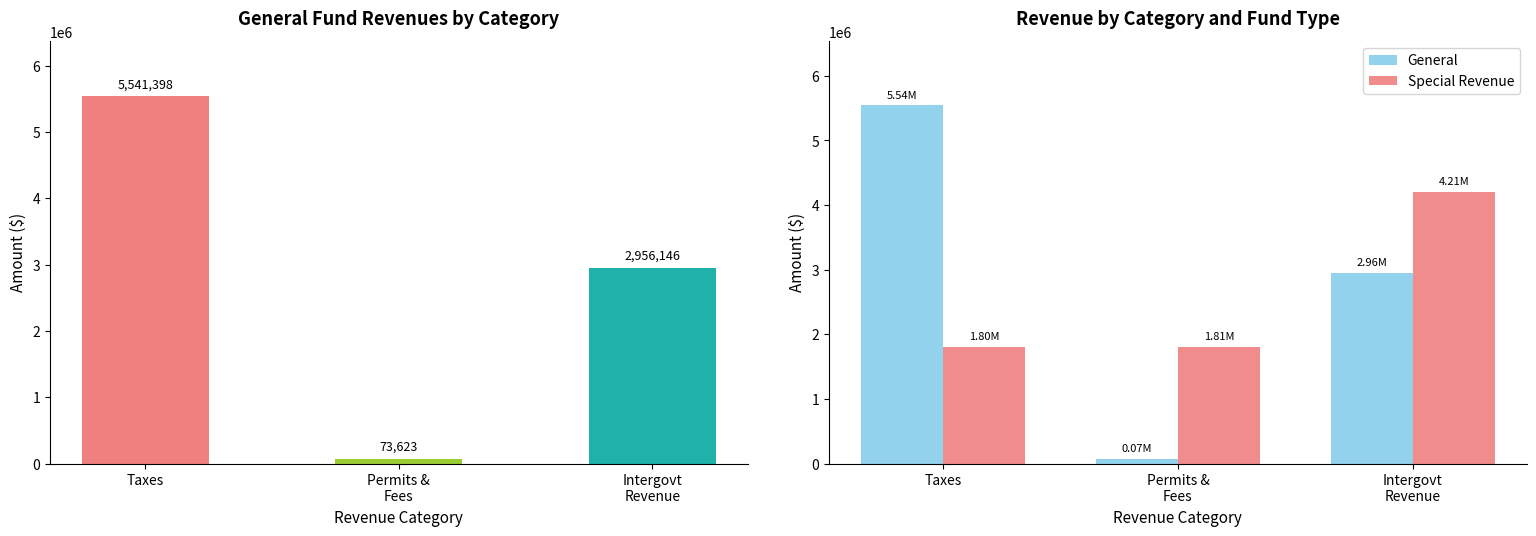

Reading left to right, transcribe all the data shown in this chart.

General Fund: Taxes=5541398	Permits &
Fees=73623	Intergovt
Revenue=2956146
General: Taxes=5541398	Permits &
Fees=73623	Intergovt
Revenue=2956146
Special Revenue: Taxes=1800828	Permits &
Fees=1806411	Intergovt
Revenue=4208634